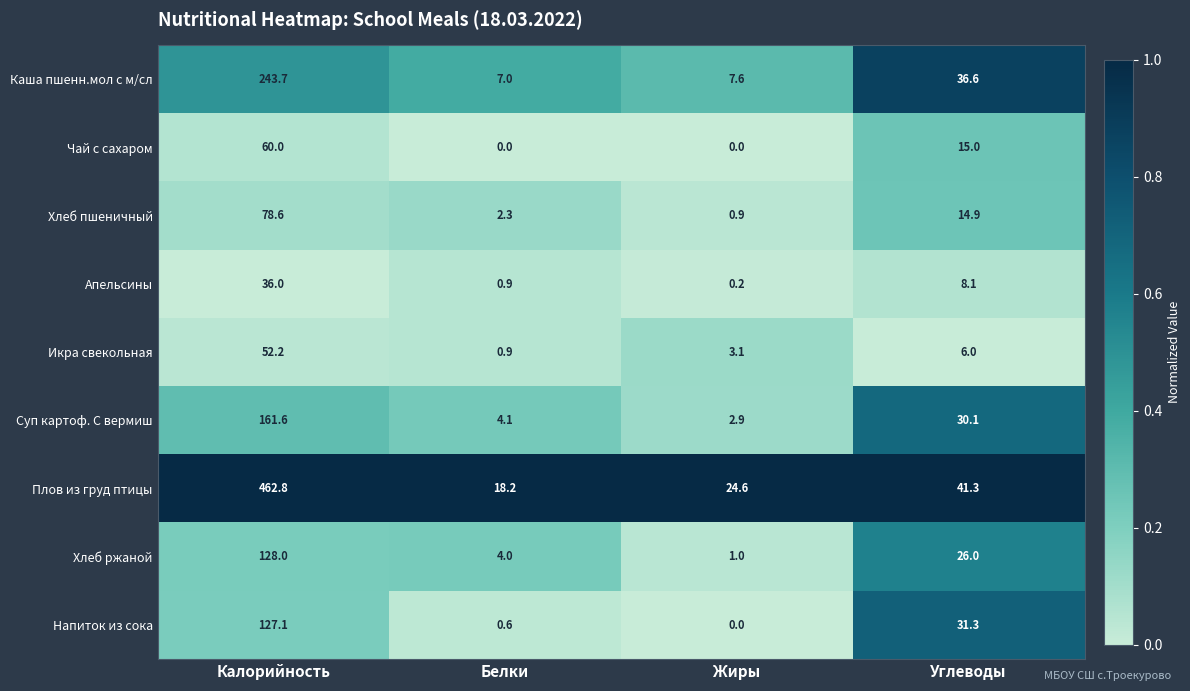

At which category is the sum across all series the highest?

Калорийность